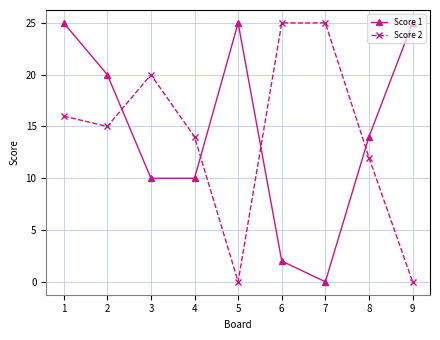

Which series ends up on top after the final intersection of Score 1 and Score 2?

Score 1